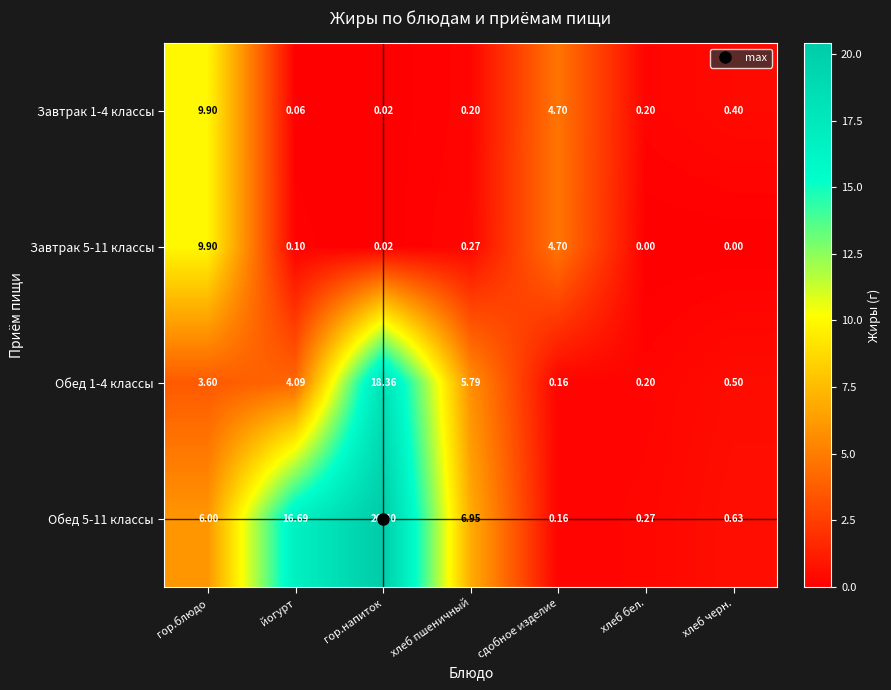

Count the number of categories in the chart.

7